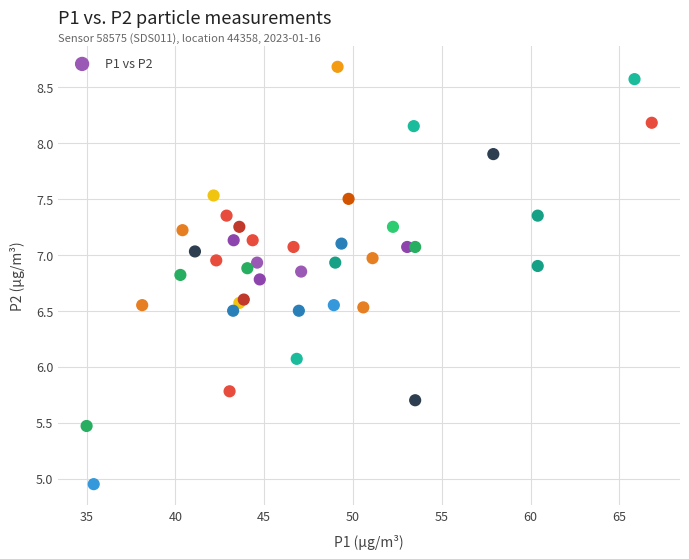

What Y value in the scatter plot is closest to 6?

6.1